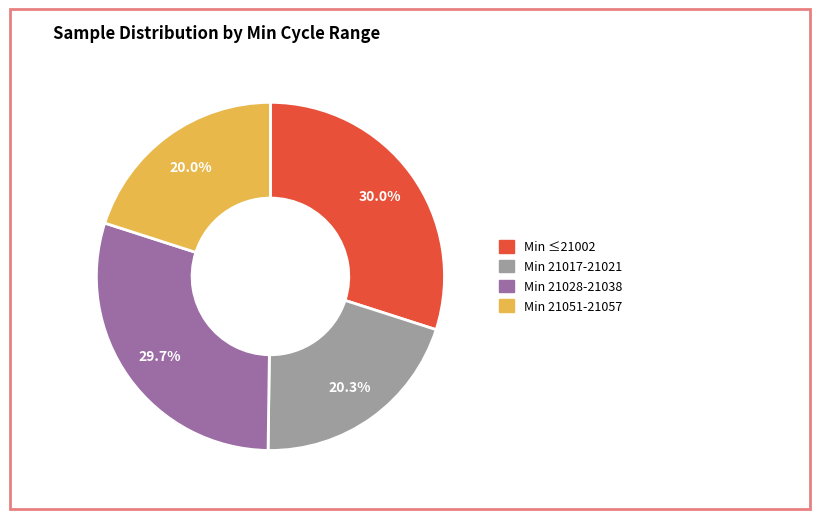

Does any single category account for the majority?

No